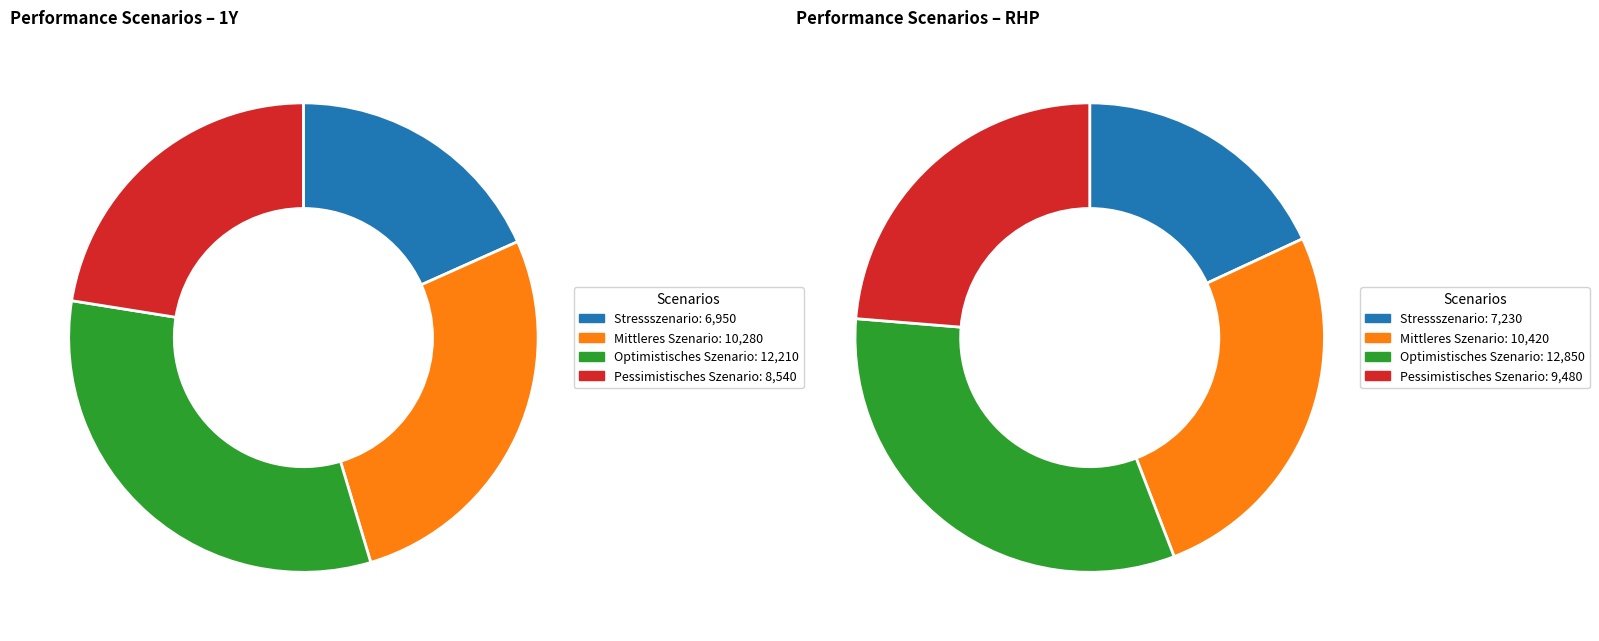

How many slices are in this pie chart?

4